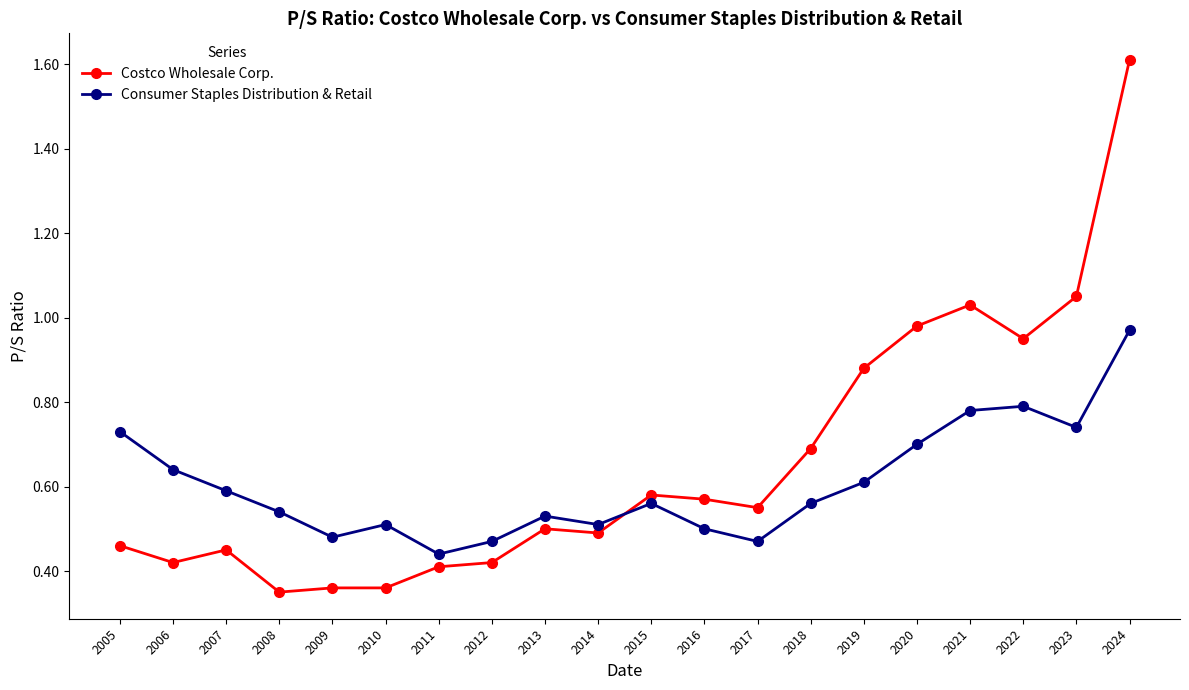

Between which two adjacent categories do Costco Wholesale Corp. and Consumer Staples Distribution & Retail first intersect?

2014 and 2015